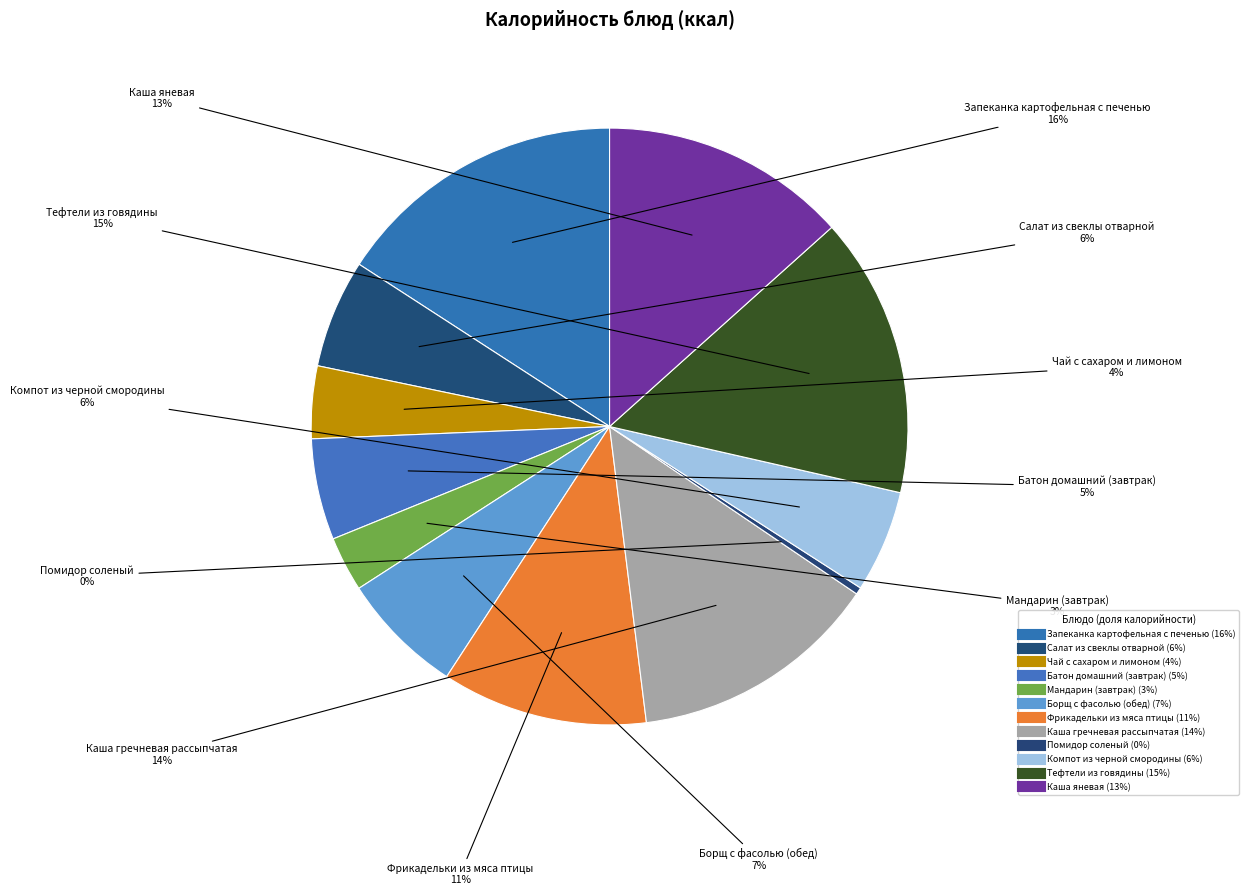

The Тефтели из говядины slice represents 29% of the pie. True or false?

False